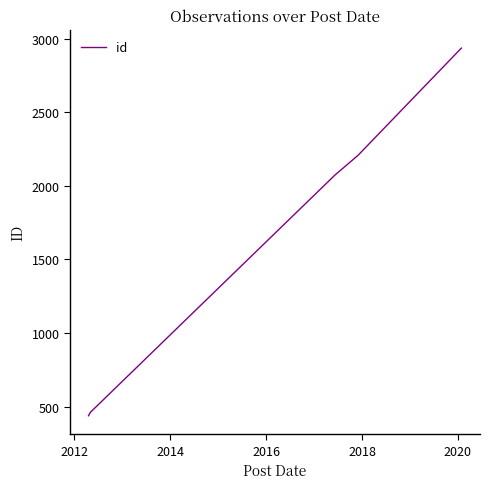

What is the maximum value shown in the chart?

2935